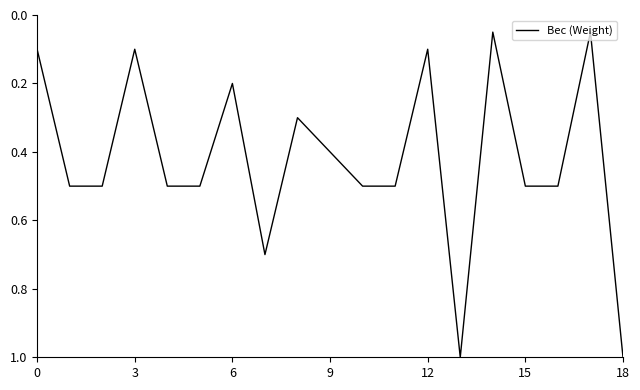

Reading right to left, list all the values displayed in this chart.

1.0	0.1	0.5	0.5	0.1	1.0	0.1	0.5	0.5	0.4	0.3	0.7	0.2	0.5	0.5	0.1	0.5	0.5	0.1